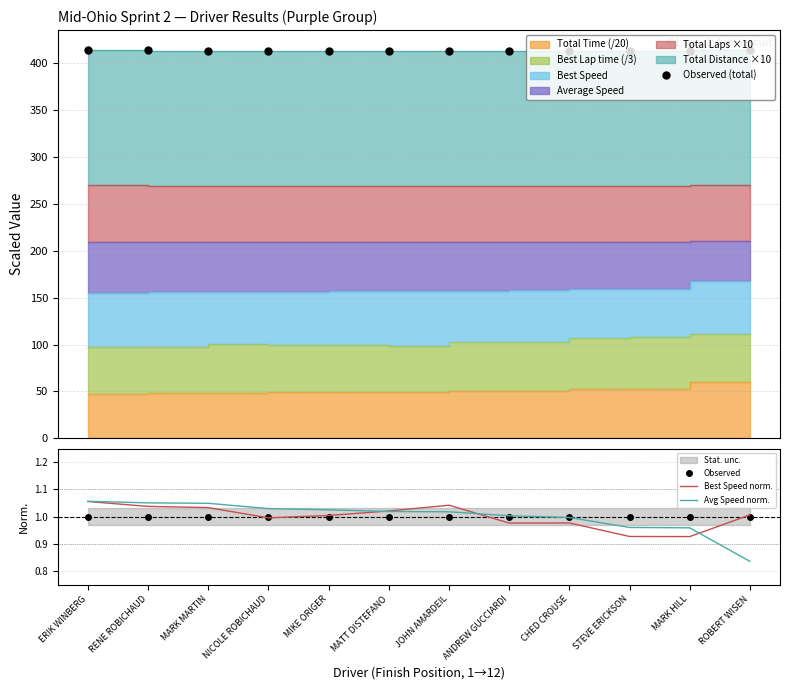

List the labels in order of Observed (total) value, smallest first.

CHED CROUSE, ANDREW GUCCIARDI, STEVE ERICKSON, MARK HILL, NICOLE ROBICHAUD, MIKE ORIGER, MATT DISTEFANO, JOHN AMARDEIL, MARK MARTIN, RENE ROBICHAUD, ERIK WINBERG, ROBERT WISEN